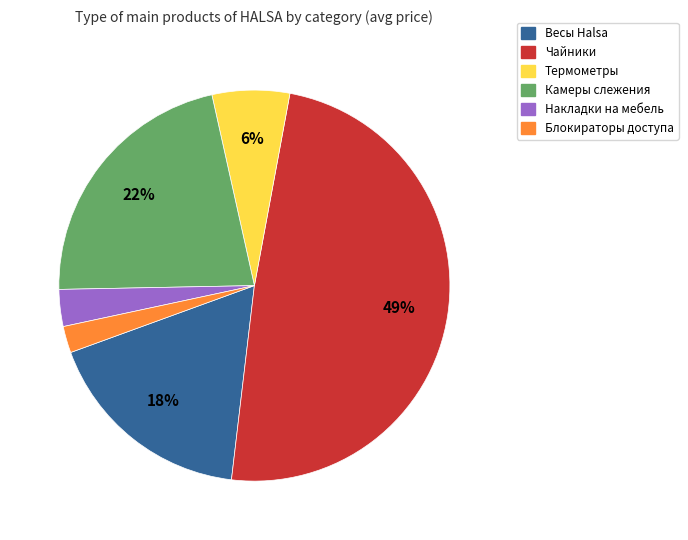

What is the largest slice in the pie chart?

Чайники